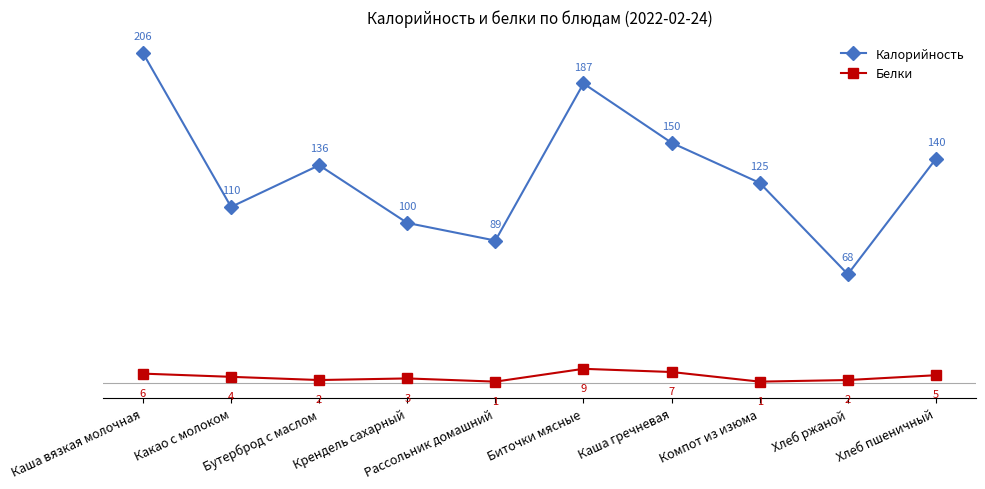

The Белки series shows 1 at Рассольник домашний. True or false?

True